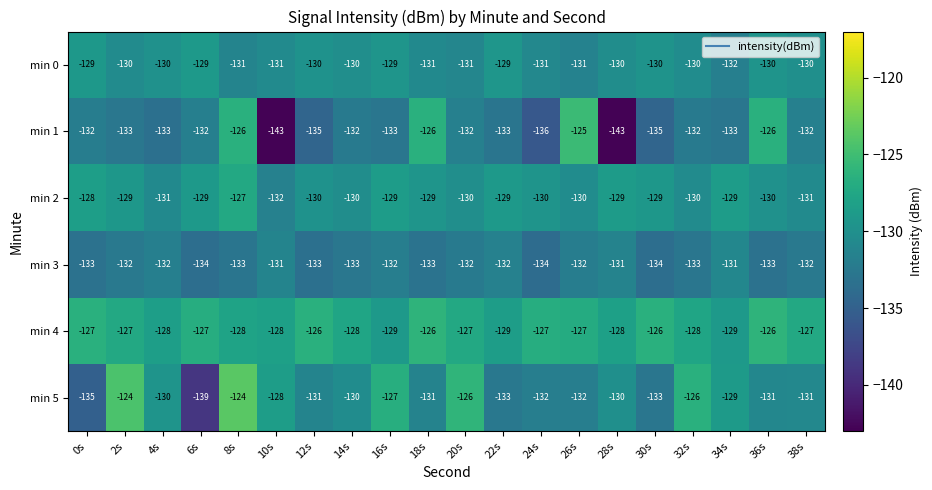

How many series are shown in this chart?

6